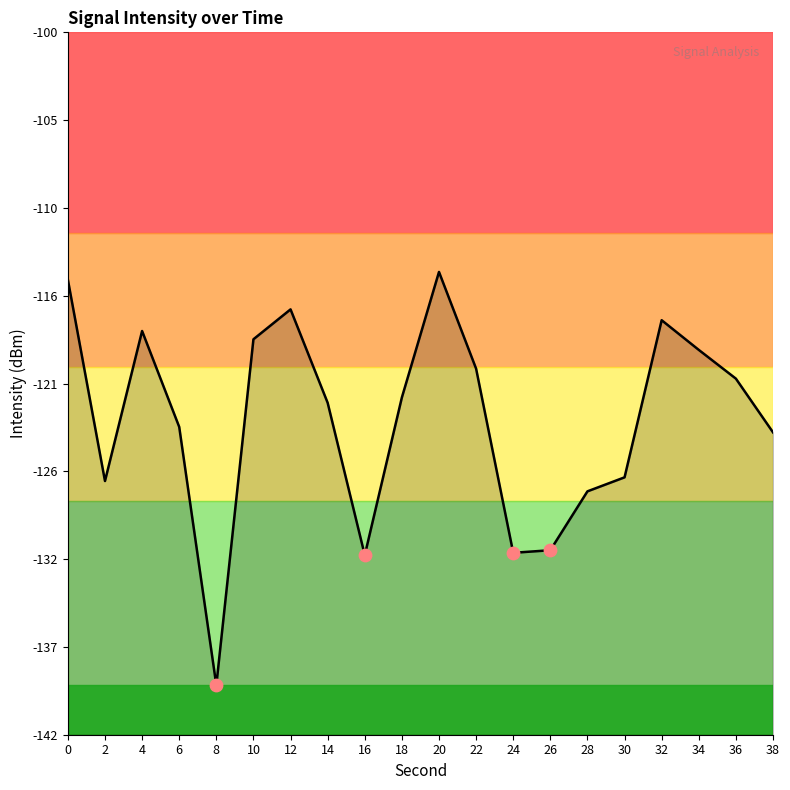

Which has a higher value, 32 or 38?

32